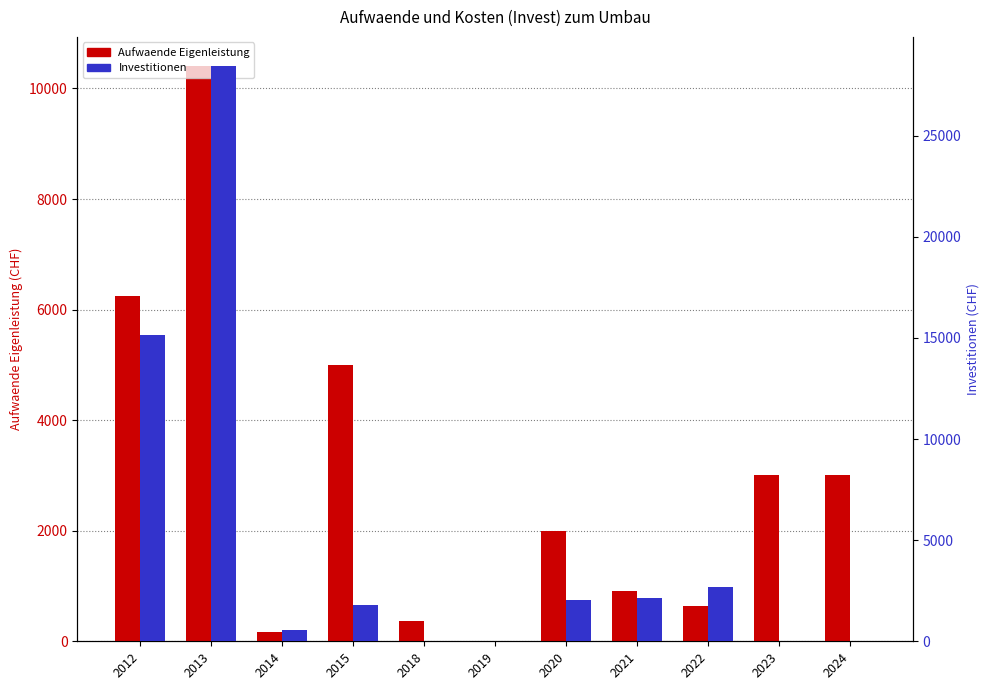

Which series has the largest range (max minus min)?

Investitionen